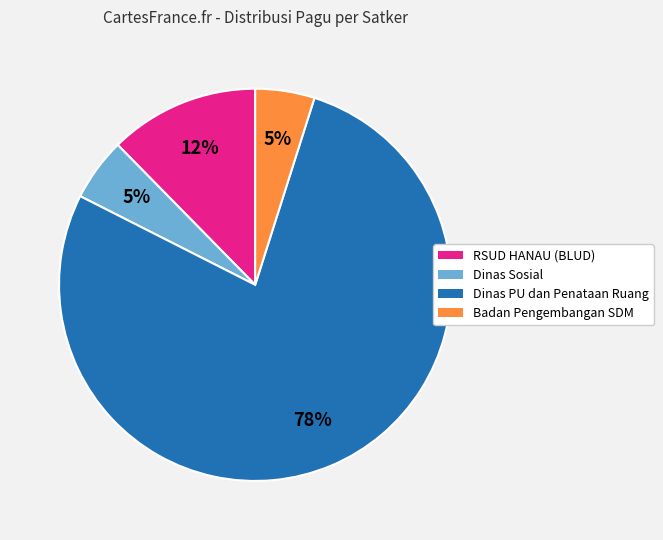

Does RSUD HANAU (BLUD) represent more than half of the total?

No